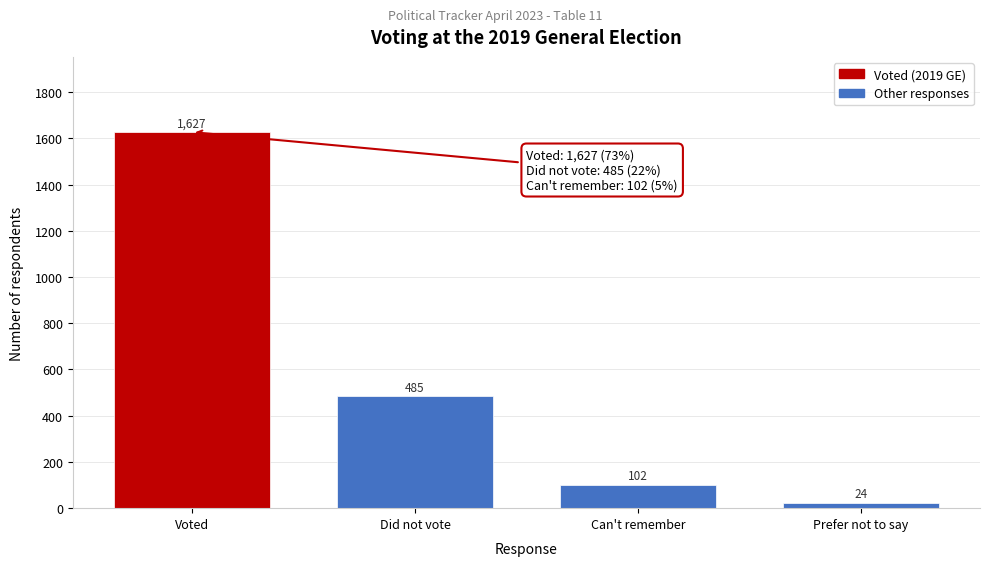

Reading left to right, extract all data points from this chart.

1627	485	102	24